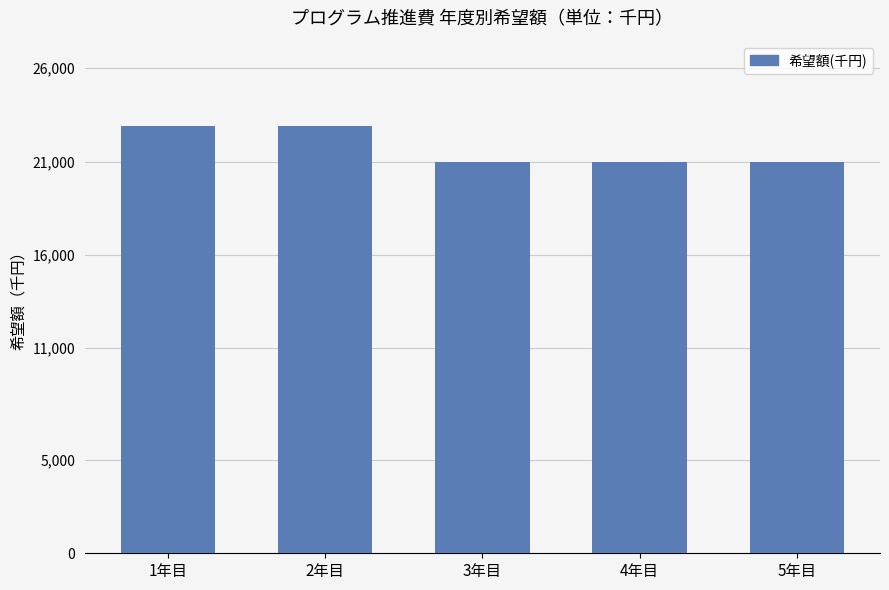

Count the number of data series in this chart.

1